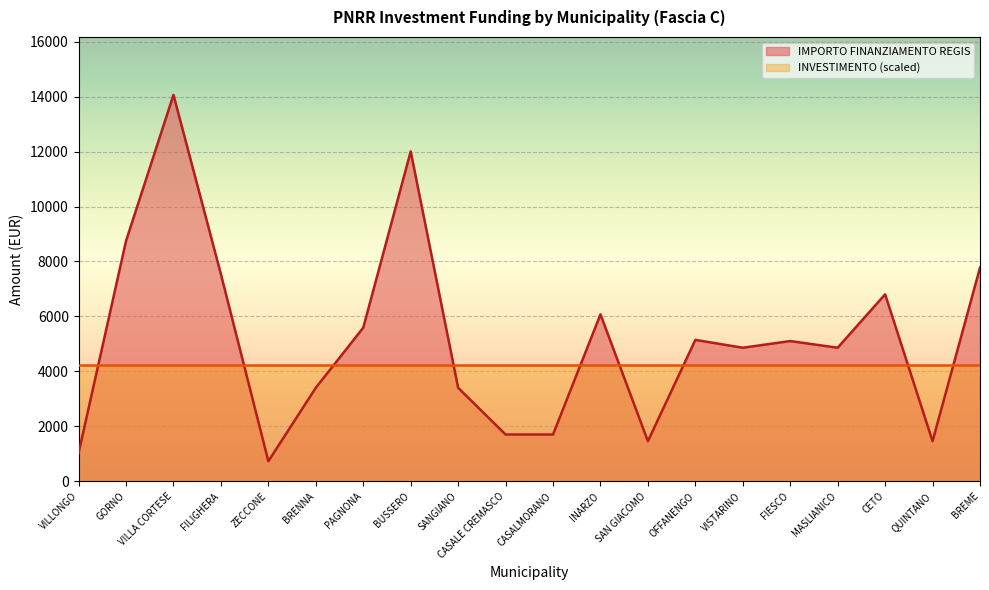

List the labels in order of value, smallest first.

ZECCONE, VILLONGO, SAN GIACOMO, QUINTANO, CASALE CREMASCO, CASALMORANO, BRENNA, SANGIANO, VISTARINO, MASLIANICO, FIESCO, OFFANENGO, PAGNONA, INARZO, CETO, FILIGHERA, BREME, GORNO, BUSSERO, VILLA CORTESE